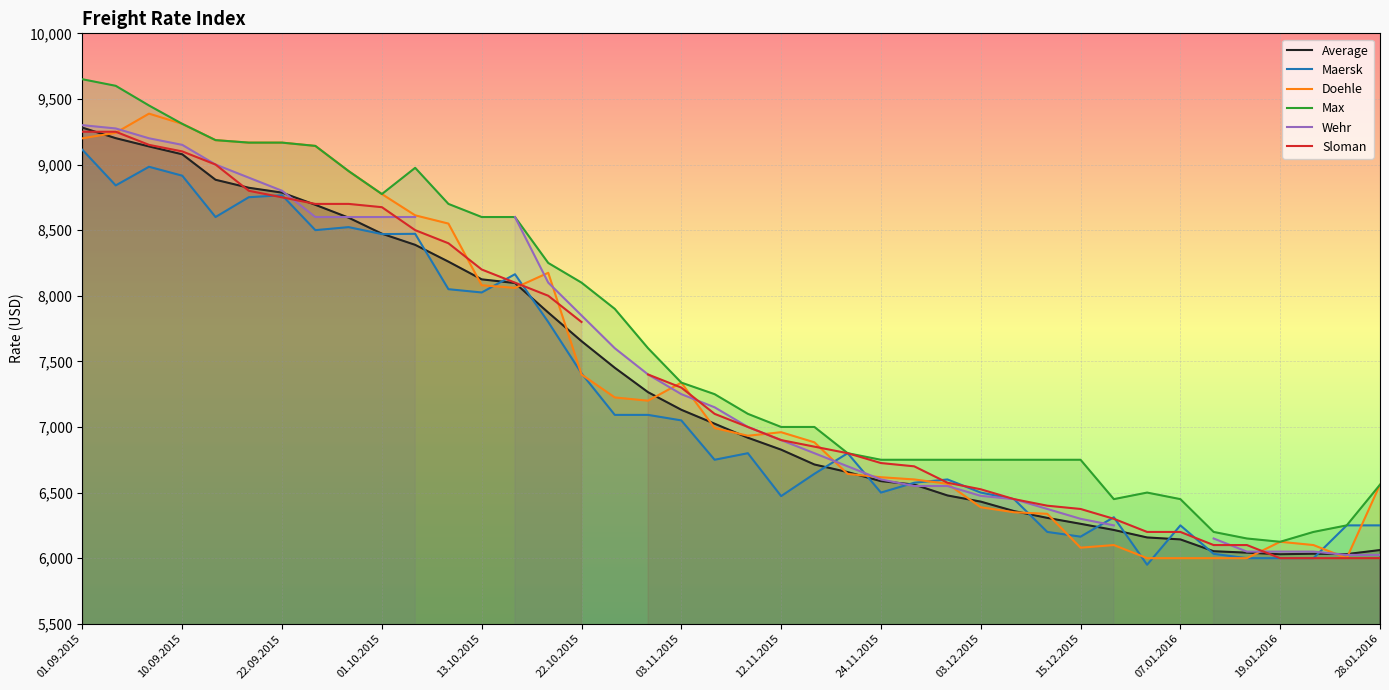

True or false: Max and Average cross at least once.

False